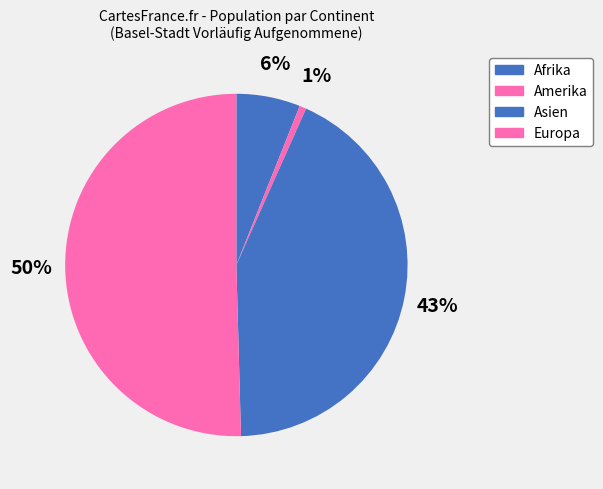

Rank the categories by value from lowest to highest.

Amerika, Afrika, Asien, Europa